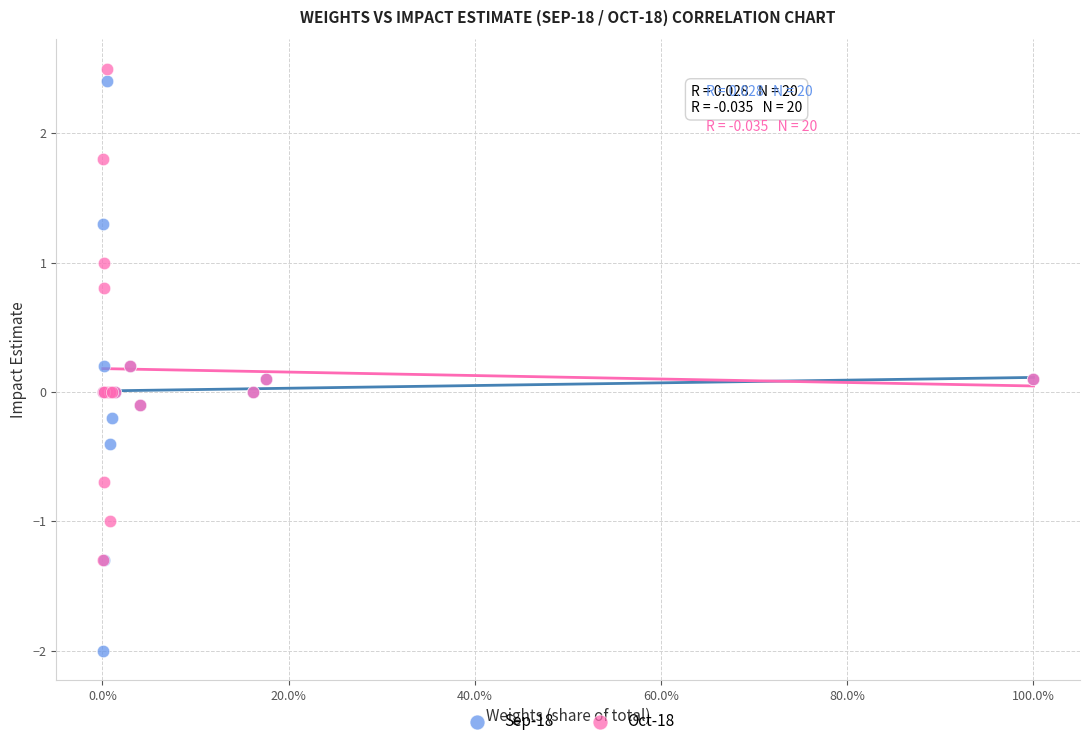

Which series contains the highest Y value?

Oct-18